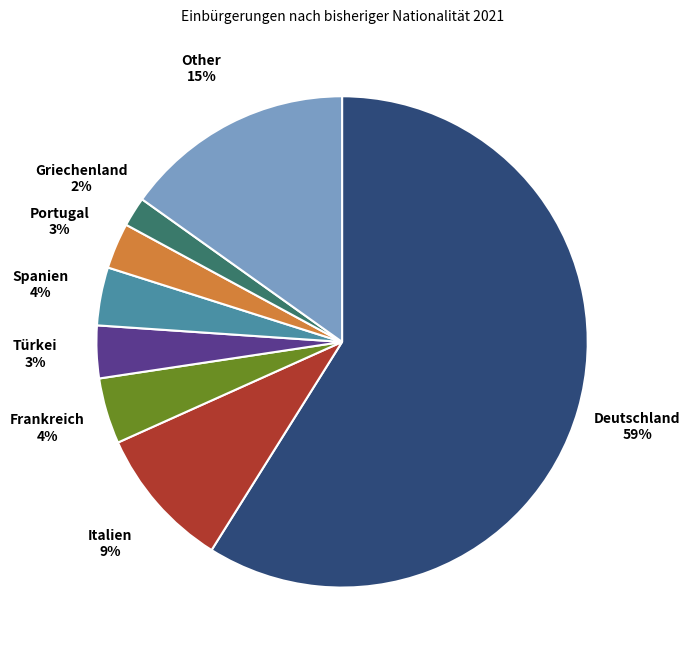

The Griechenland slice represents 2% of the pie. True or false?

True